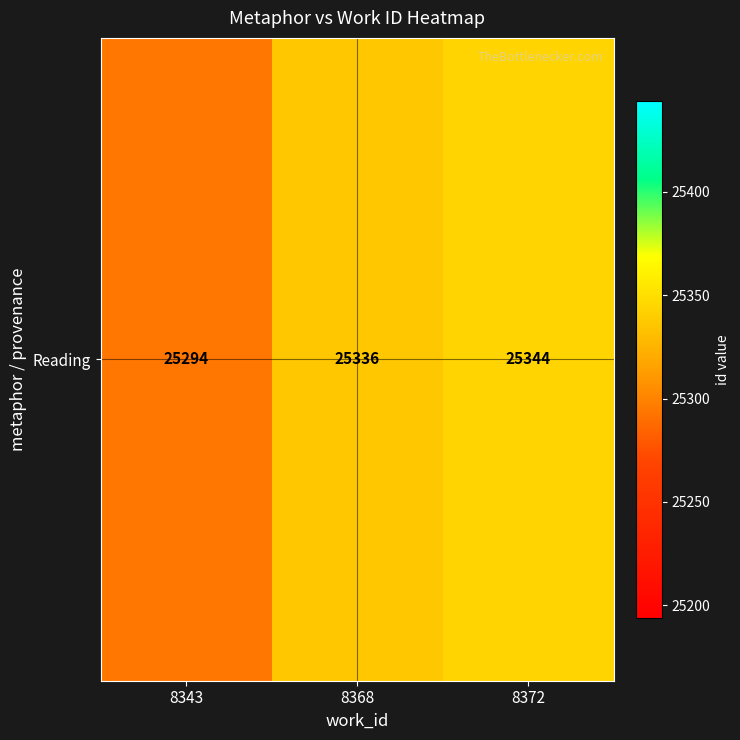

Reading left to right, what are all the values shown in this chart?

8343=25294	8368=25336	8372=25344